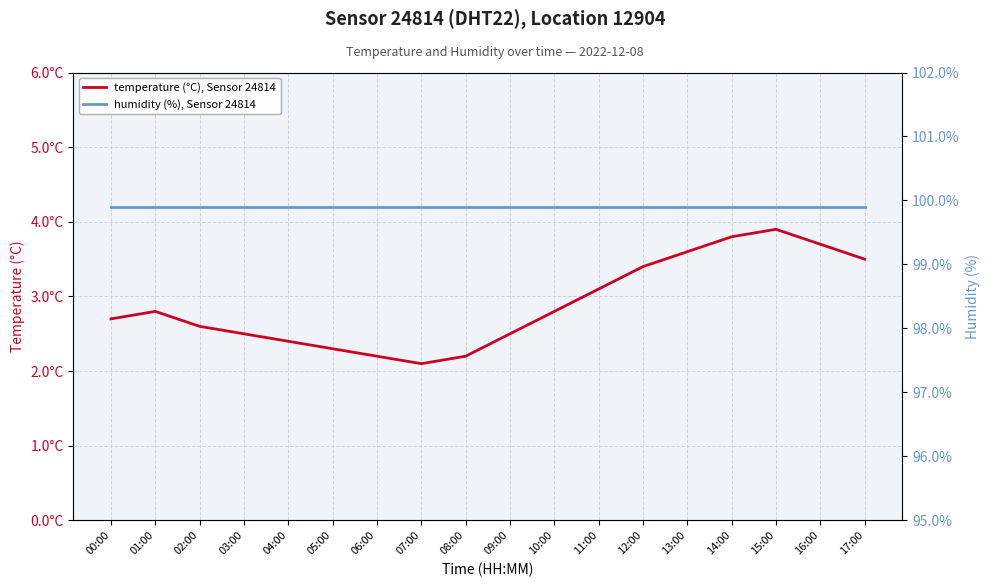

Rank the series at 02:00 from lowest to highest value.

temperature (°C), Sensor 24814, humidity (%), Sensor 24814